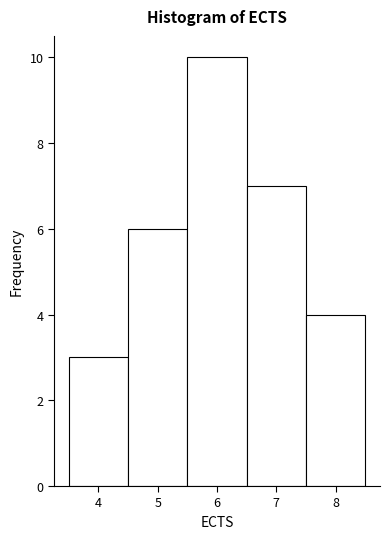

Reading left to right, list every bar in this chart as the range it spans on the x-axis followed by its height. The values are not printed on the chart, so give them approximately, as read against the axis.

3.5 to 4.5: 3
4.5 to 5.5: 6
5.5 to 6.5: 10
6.5 to 7.5: 7
7.5 to 8.5: 4